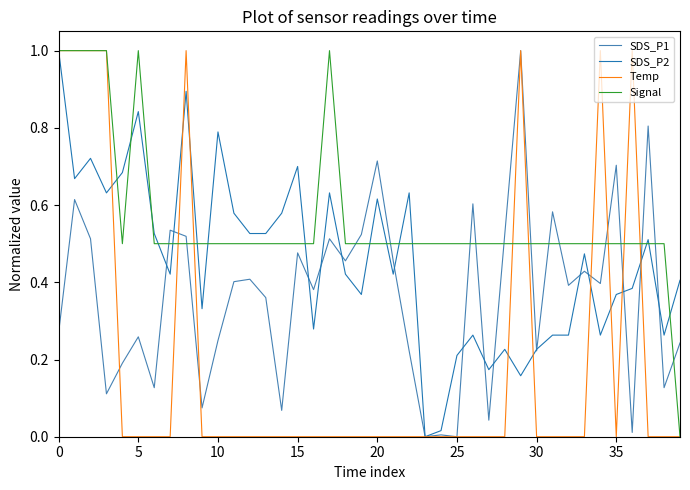

Which series has the largest total across all categories?

Signal